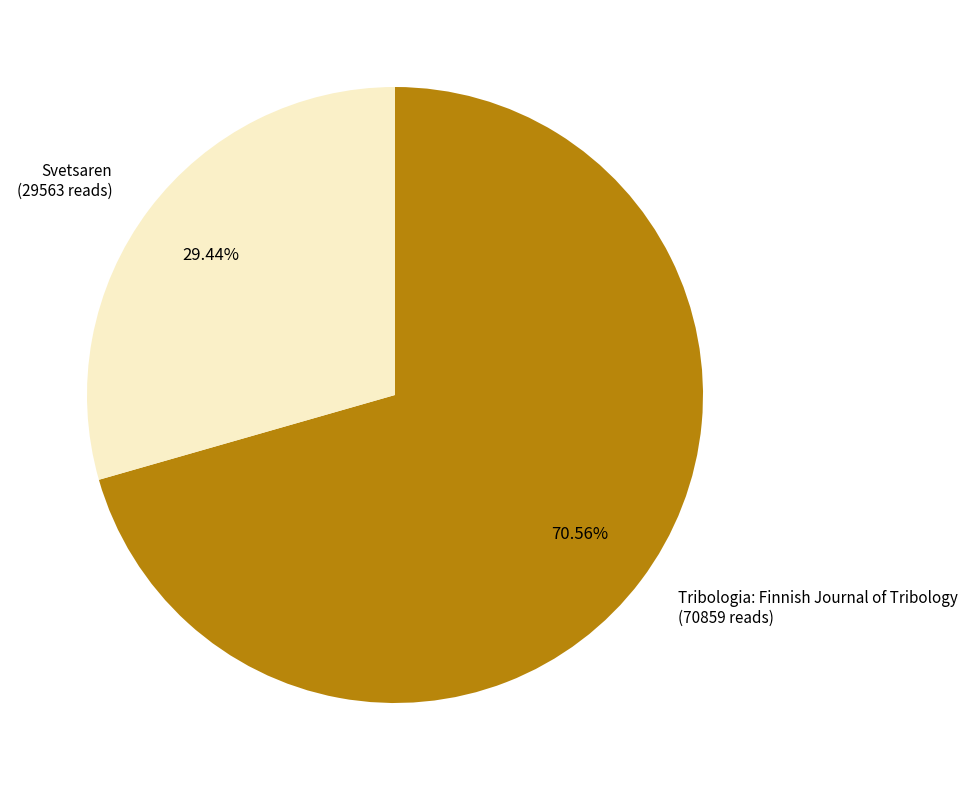

Does Svetsaren account for over 50% of the chart?

No